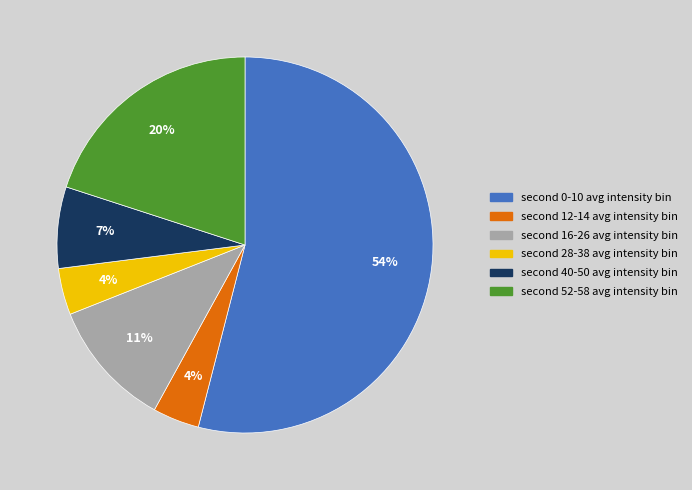

Does any single category account for the majority?

Yes